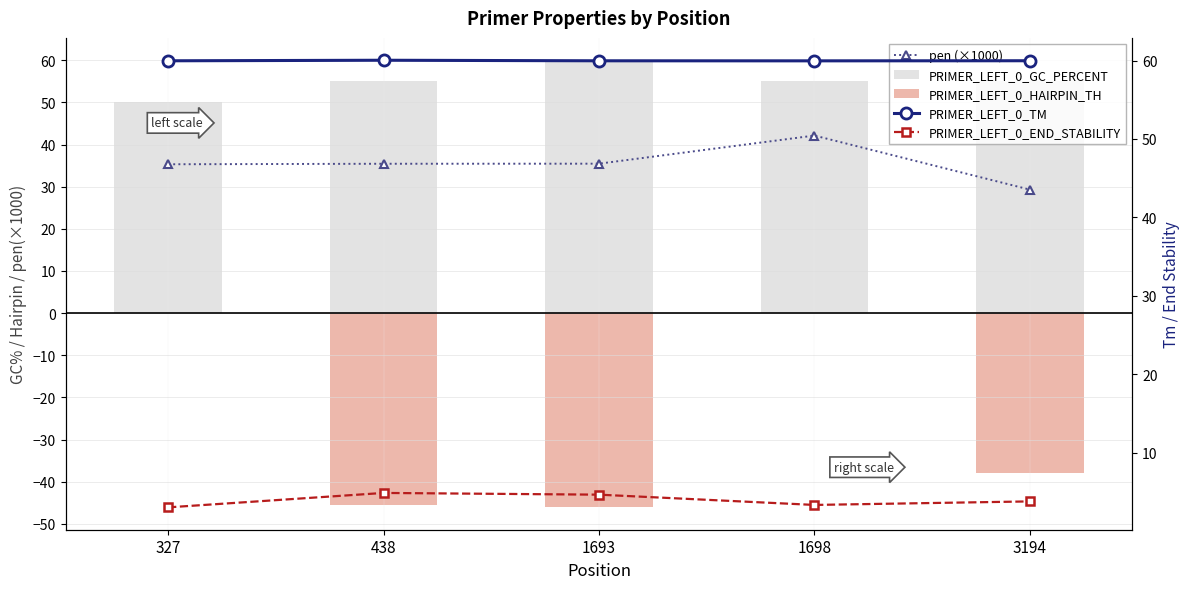

Reading right to left, transcribe all the data shown in this chart.

pen (×1000): 3194=29.3	1698=42.1	1693=35.5	438=35.4	327=35.3
PRIMER_LEFT_0_GC_PERCENT: 3194=55.0	1698=55.0	1693=60.0	438=55.0	327=50.0
PRIMER_LEFT_0_HAIRPIN_TH: 3194=-38.0	1698=0.0	1693=-46.1	438=-45.4	327=0.0
PRIMER_LEFT_0_TM: 3194=60.0	1698=60.0	1693=60.0	438=60.0	327=60.0
PRIMER_LEFT_0_END_STABILITY: 3194=3.8	1698=3.3	1693=4.6	438=4.8	327=3.0